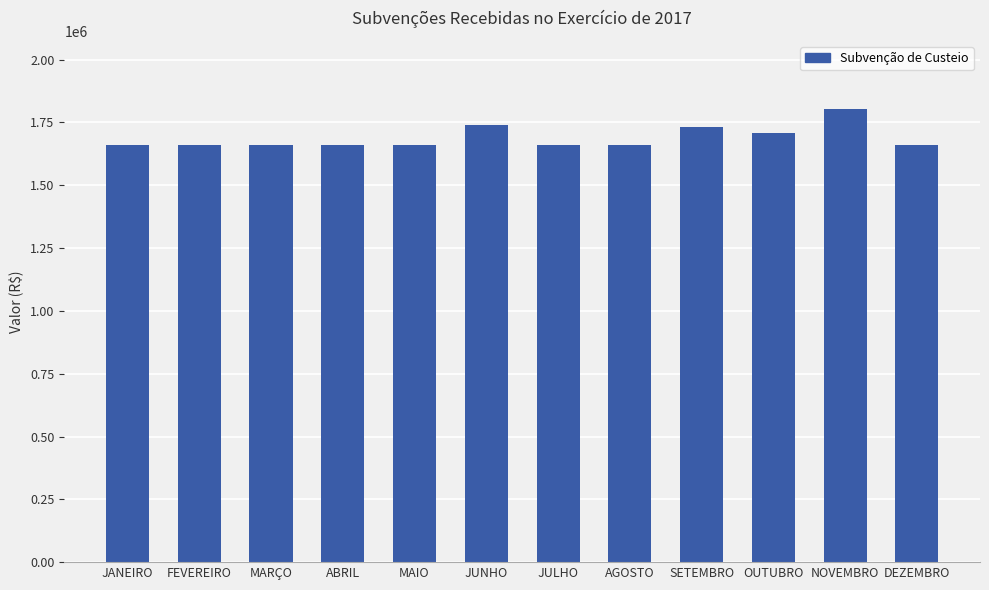

At which category does the chart reach its peak across all series?

NOVEMBRO